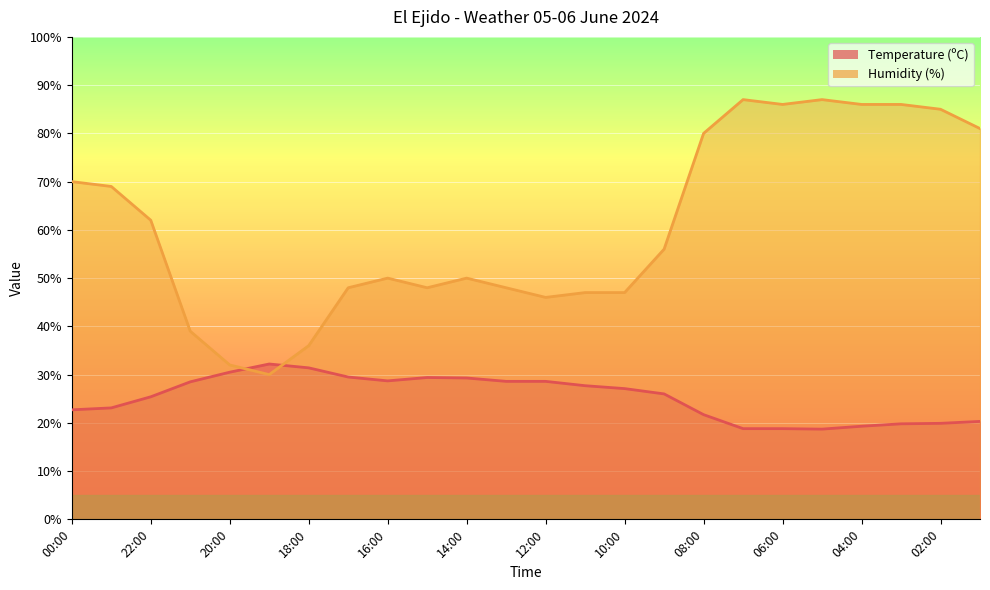

How many times do Temperature (ºC) and Humidity (%) cross each other?

2